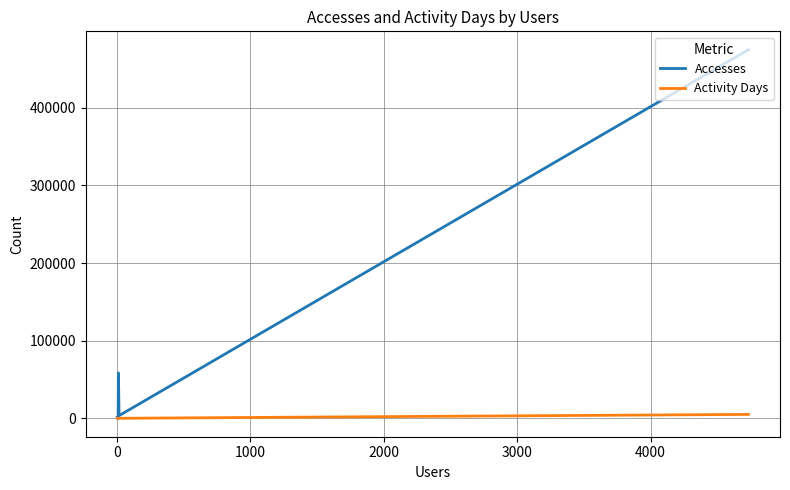

How many interior local peaks does the Accesses series have?

1